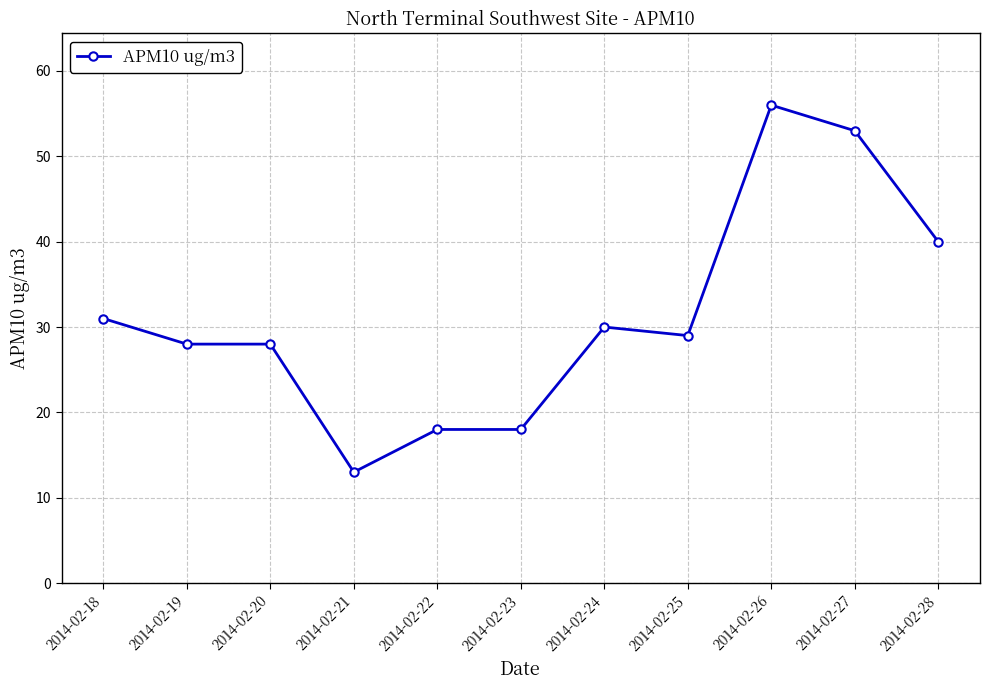

Reading left to right, extract all data points from this chart.

31	28	28	13	18	18	30	29	56	53	40